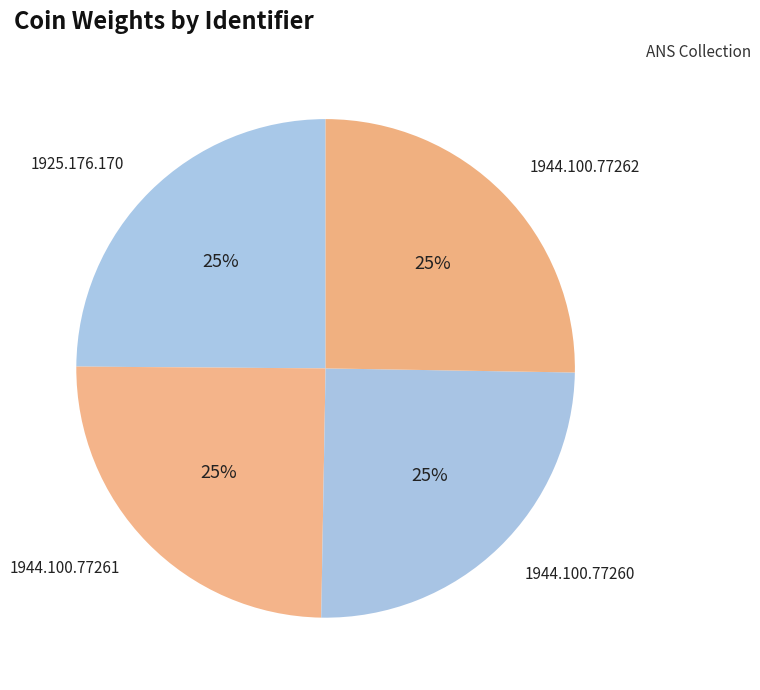

To the nearest percent, what is the combined percentage of 1944.100.77262 and 1944.100.77260?

50%